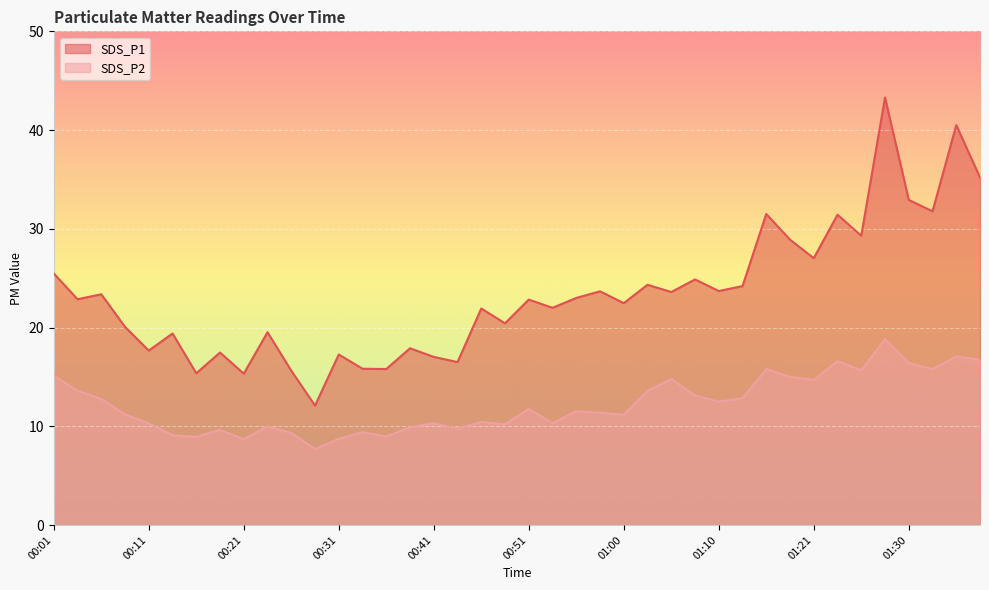

Rank the series at 01:25 from highest to lowest value.

SDS_P1, SDS_P2